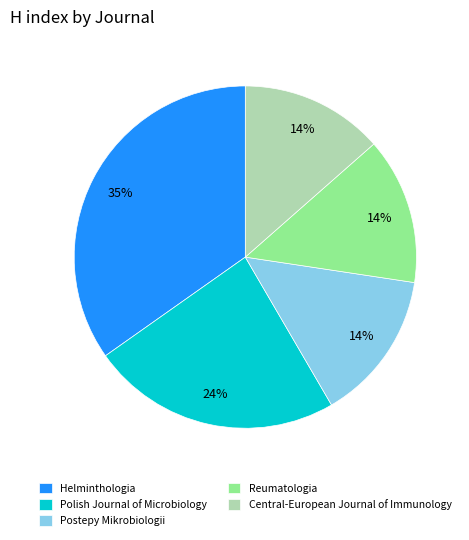

What is the ratio of the value at Reumatologia to the value at Polish Journal of Microbiology?

0.6